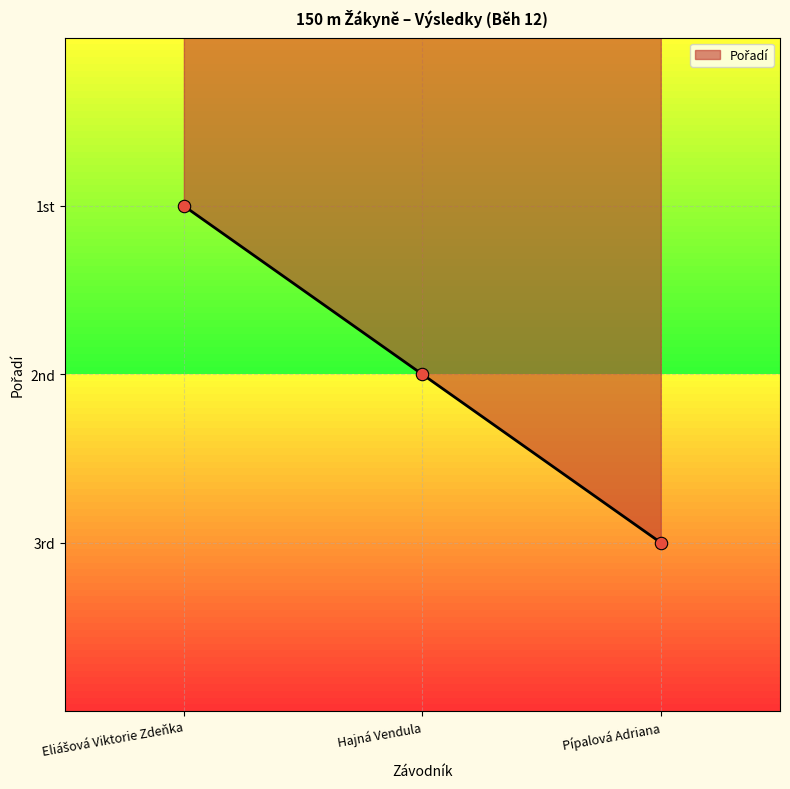

Between Eliášová Viktorie Zdeňka and Hajná Vendula, which is larger?

Hajná Vendula